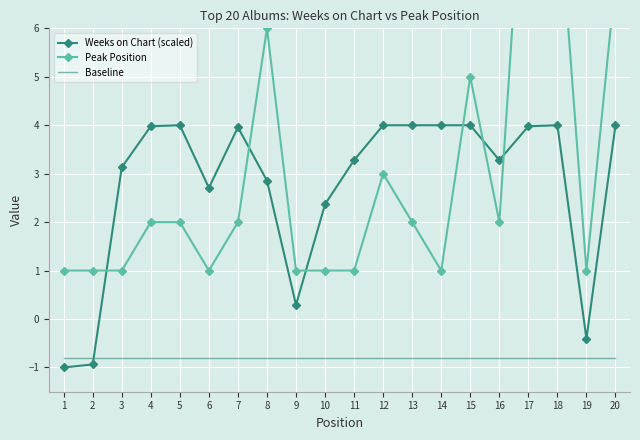

Where is Weeks on Chart (scaled) nearest to the value 1?

9